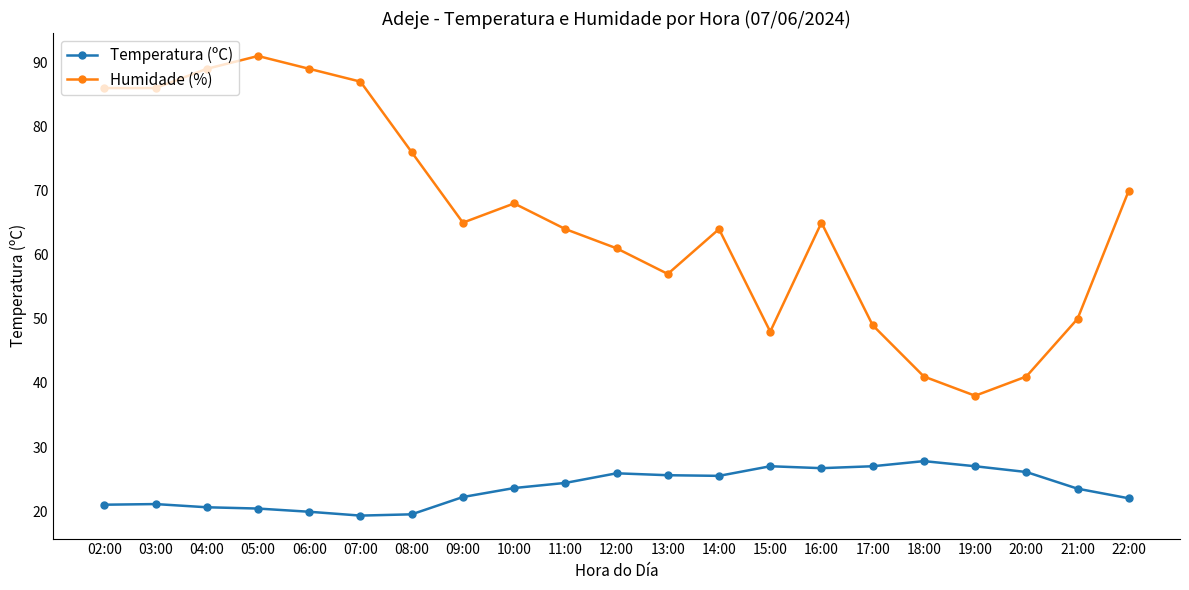

The value of Temperatura (ºC) at 03:00 is 11.5. True or false?

False